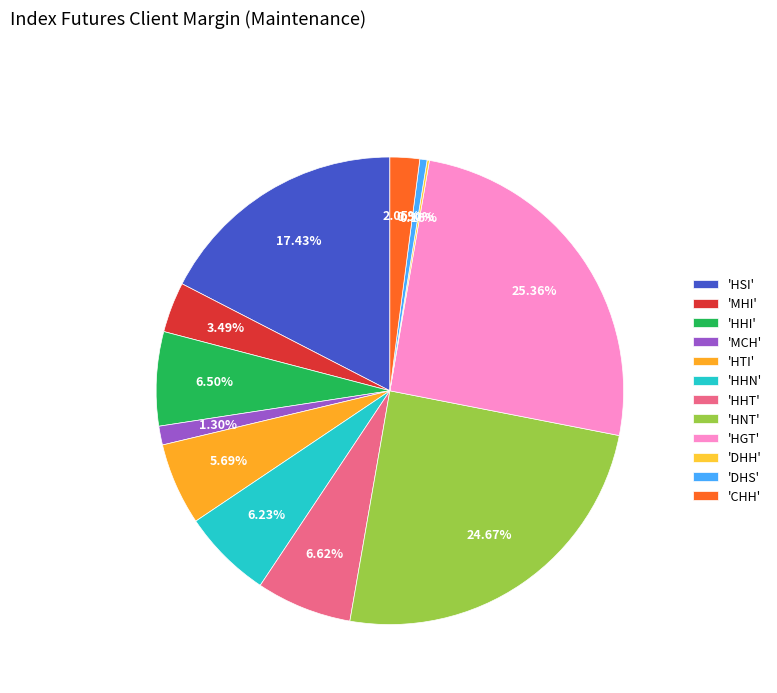

Rank the categories by value from lowest to highest.

DHH, DHS, MCH, CHH, MHI, HTI, HHN, HHI, HHT, HSI, HNT, HGT